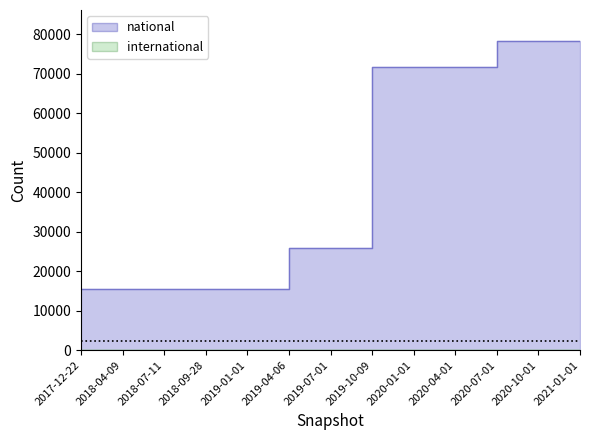

What is the difference between the maximum and minimum values?

62800